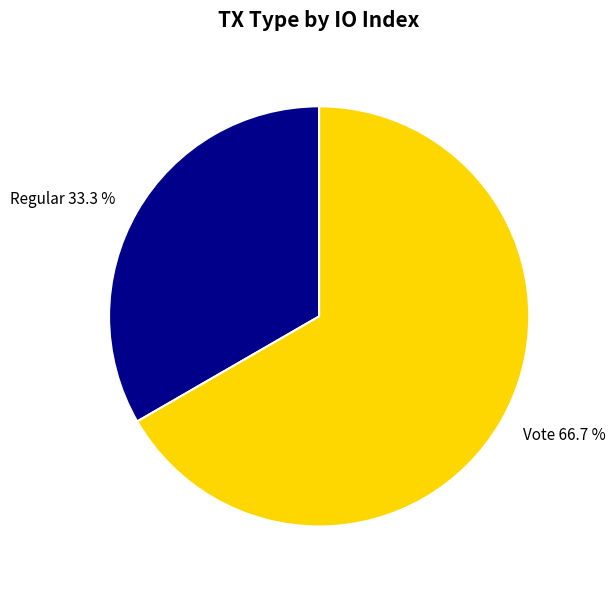

Rank the categories by value from lowest to highest.

Regular, Vote